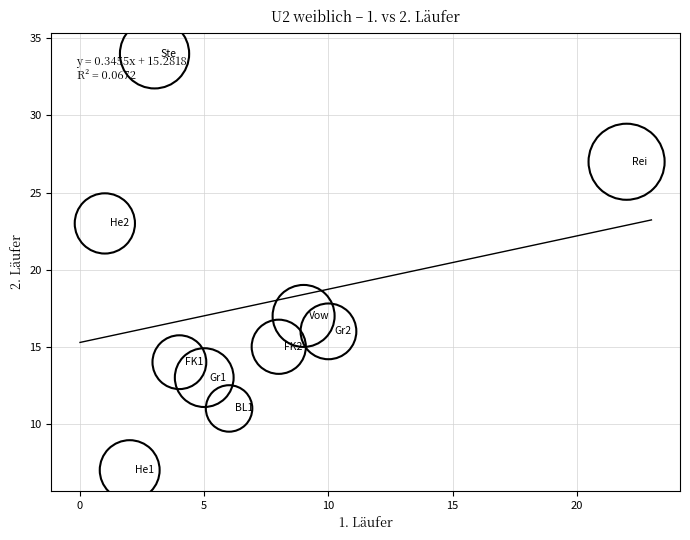

What is the range of X values (max minus min)?

21